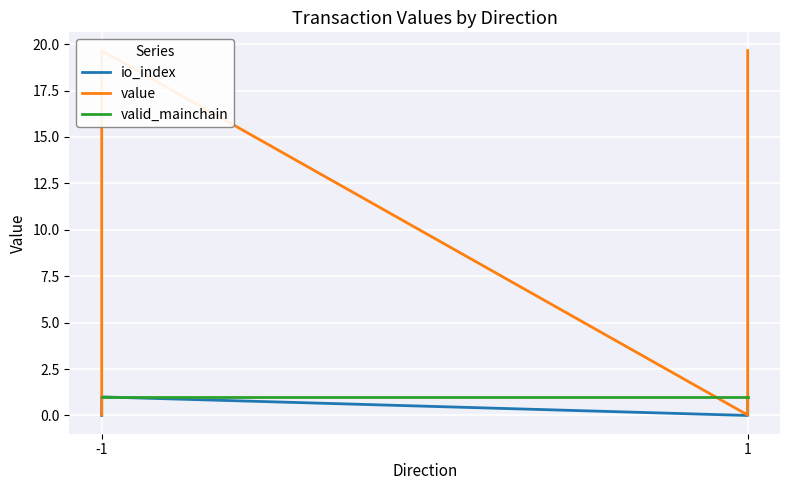

Reading left to right, what are all the values shown in this chart?

io_index: 0.0	1.0	0.0	1.0
value: 0.0	19.7	0.0	19.7
valid_mainchain: 1.0	1.0	1.0	1.0